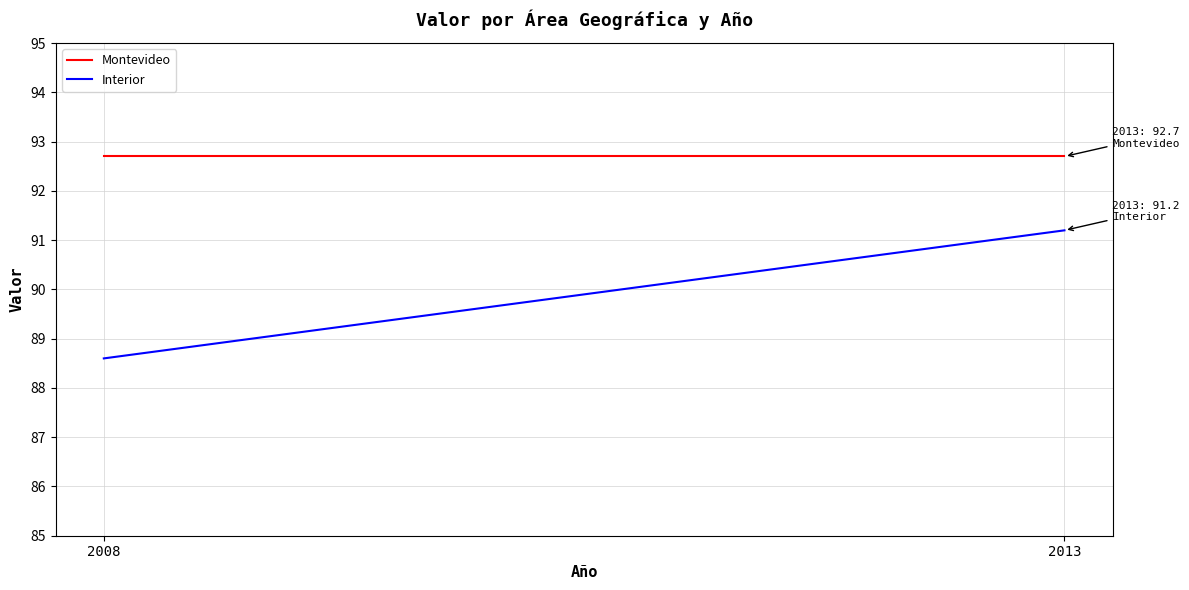

Is this an area chart (filled region under the line)?

No